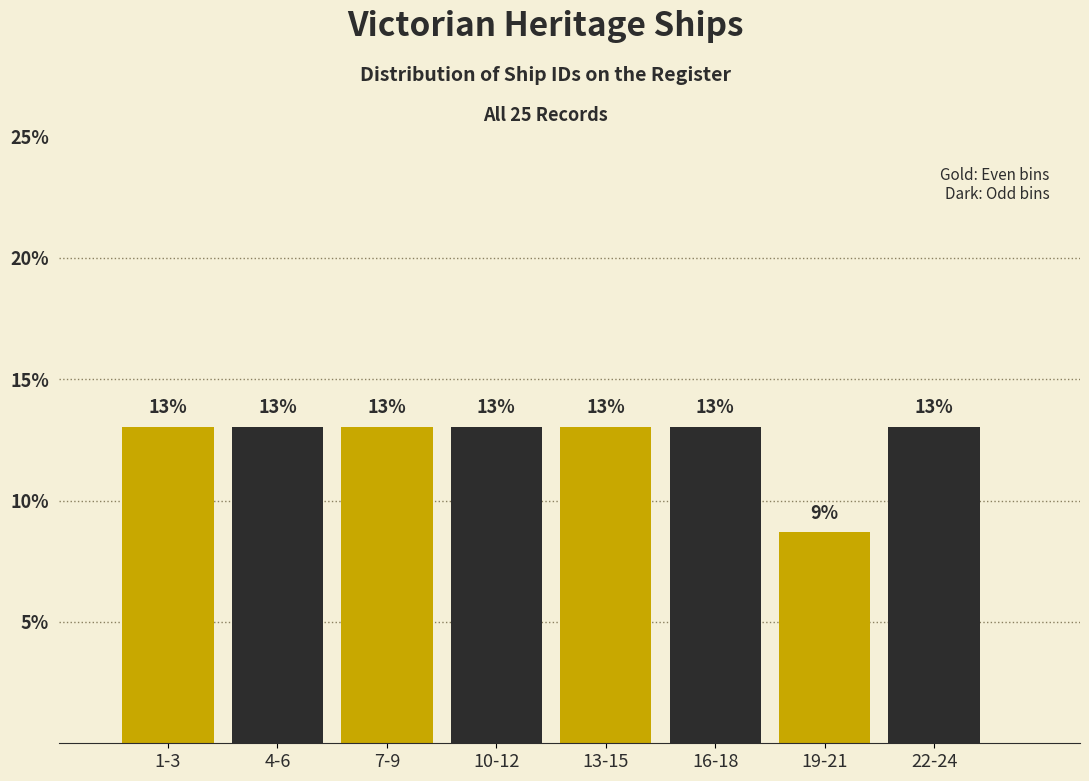

What is the ratio of the value at 16-18 to the value at 1-3?

1.0